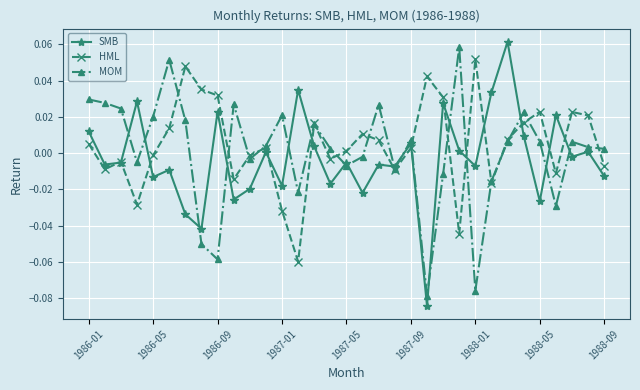

In HML, how many points are higher than both neighbors (excluding endpoints)?

9